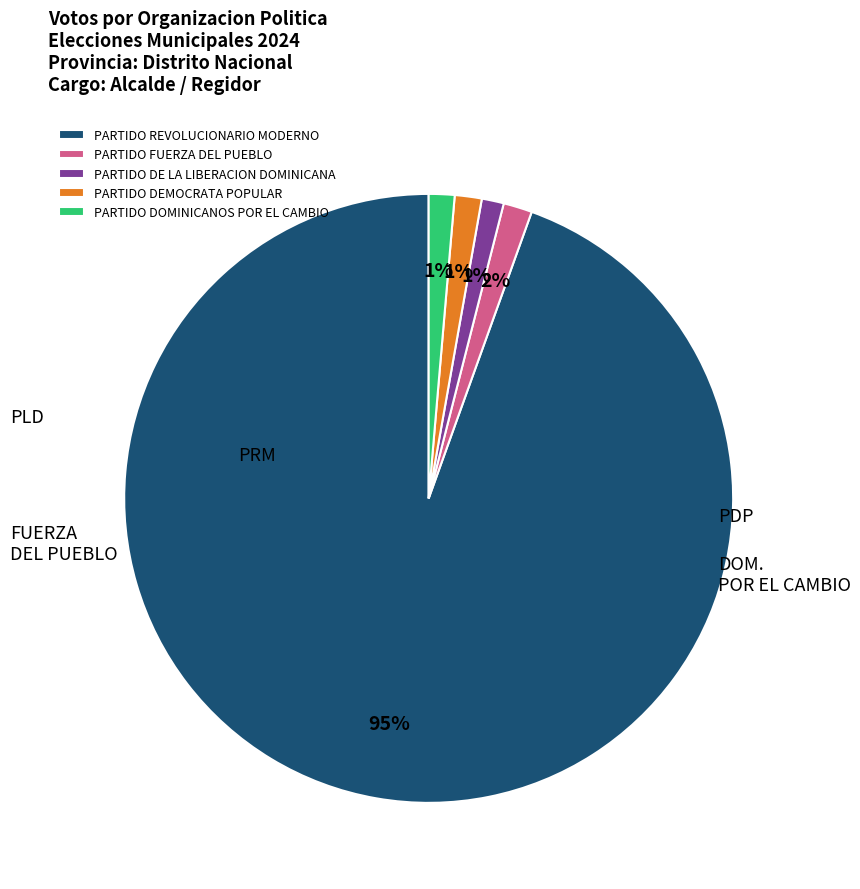

How many slices are in this pie chart?

5